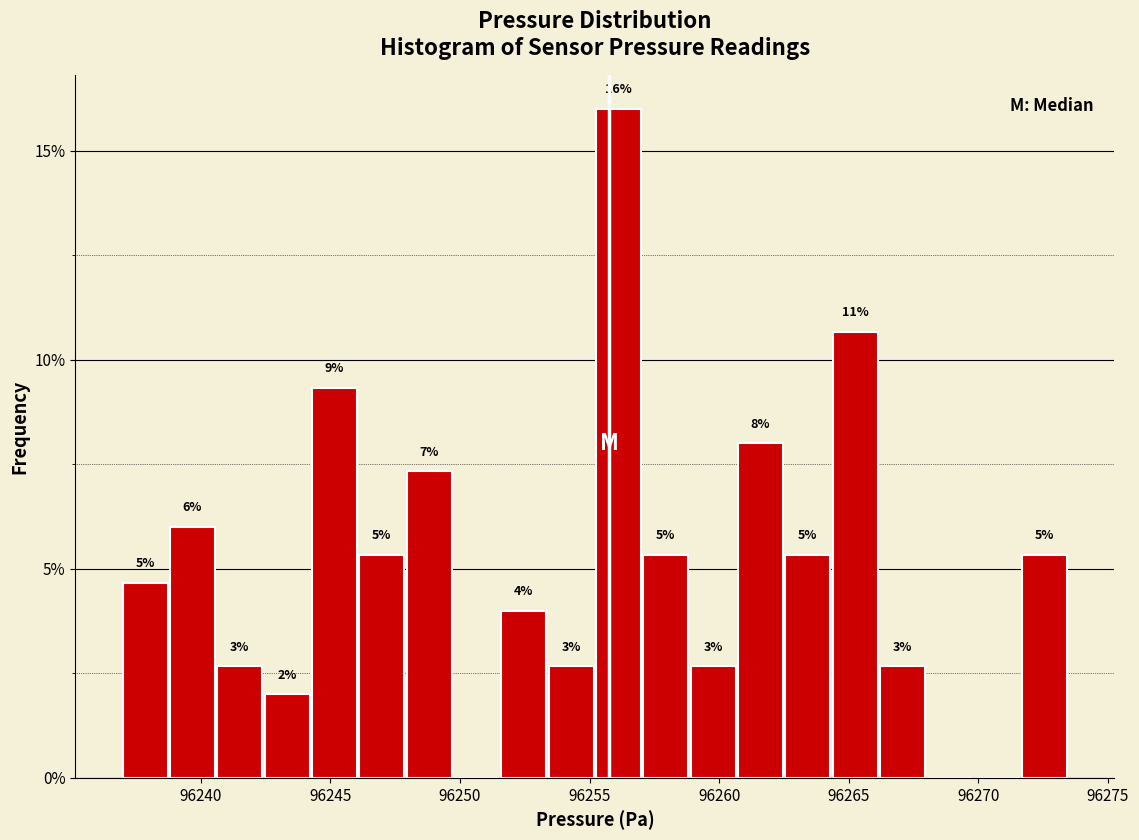

Around what value on the x-axis is the tallest bar? Give the approximate position of its centre, as read against the axis.

96256.0